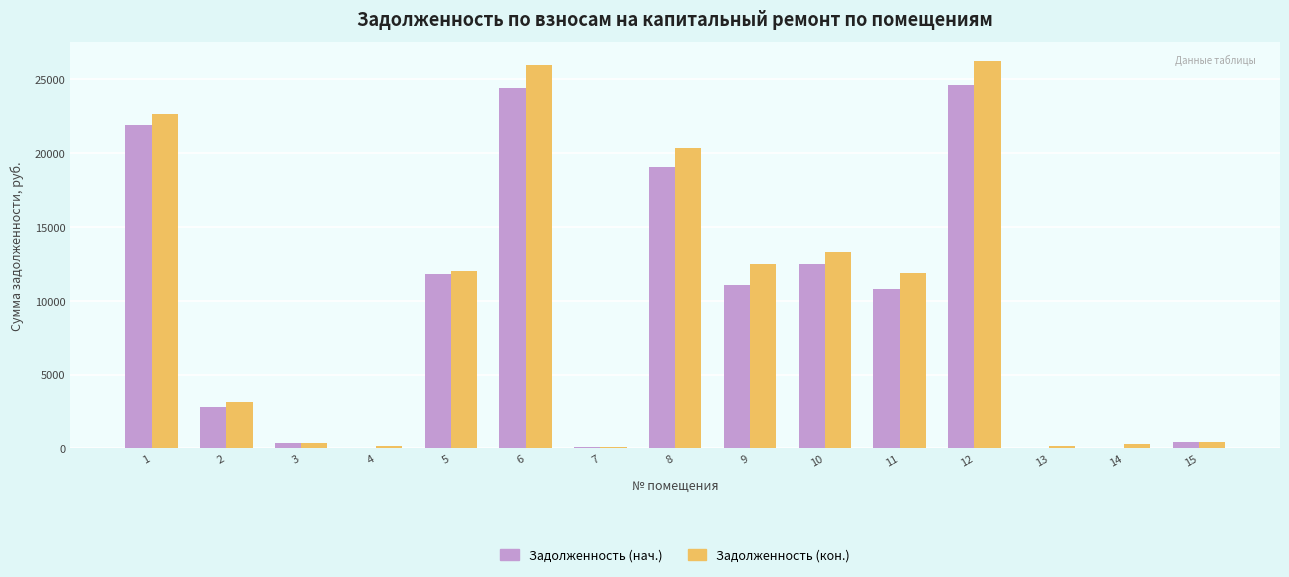

The Задолженность (кон.) series shows 6192.0 at 5. True or false?

False